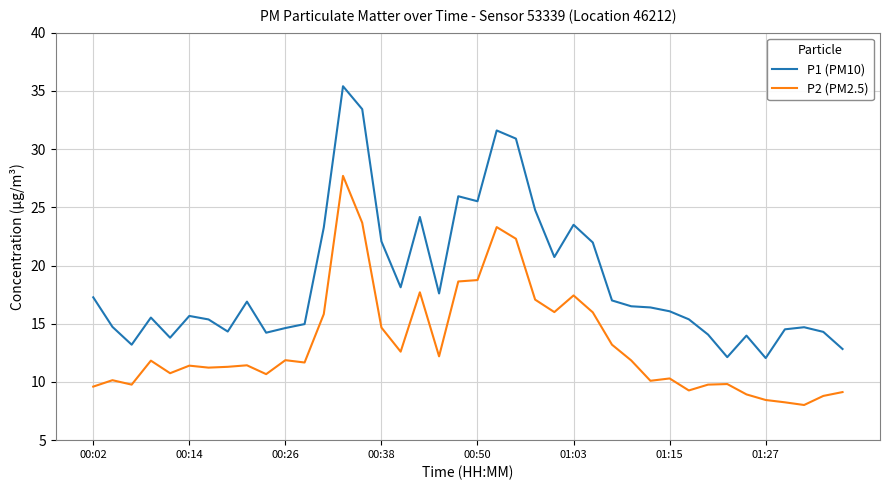

Which series has the largest total across all categories?

P1 (PM10)